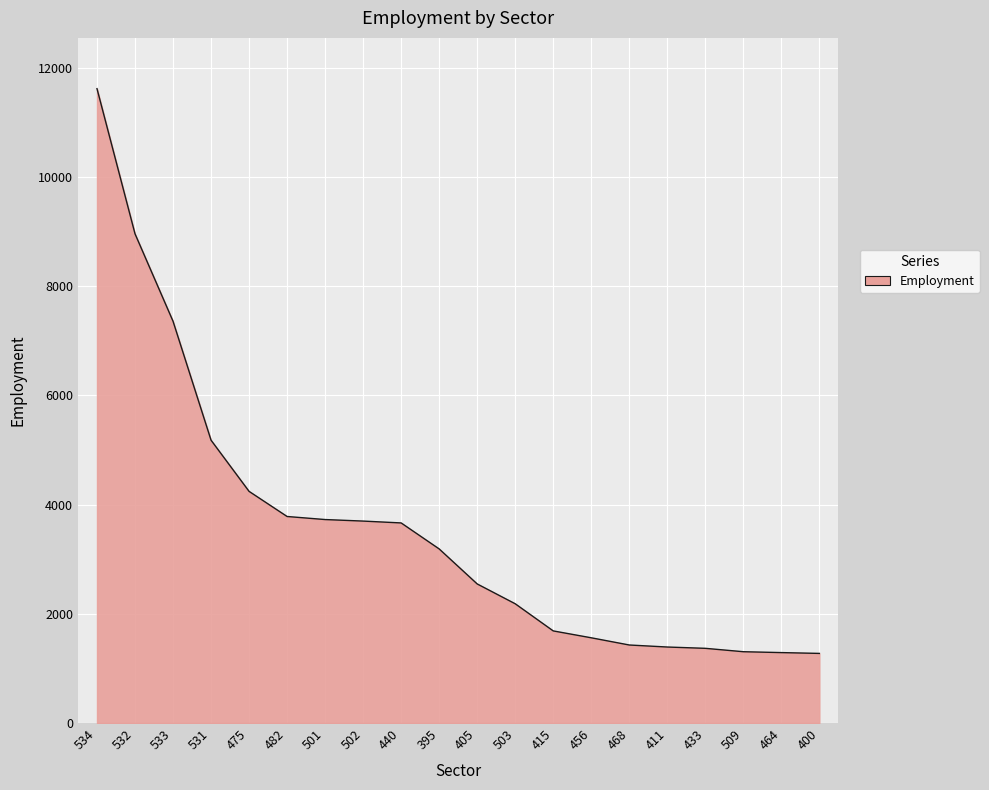

What is the maximum value shown in the chart?

11615